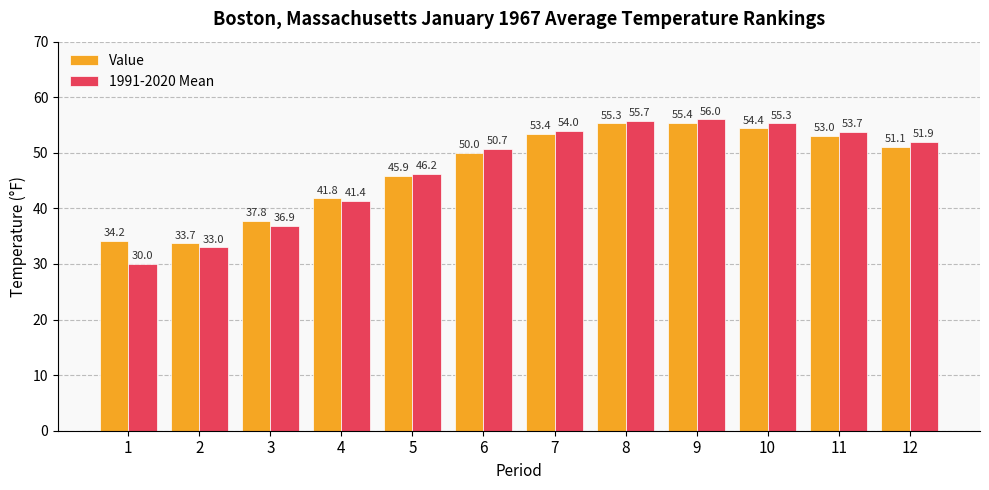

At 3, list the series in order from smallest to largest.

1991-2020 Mean, Value